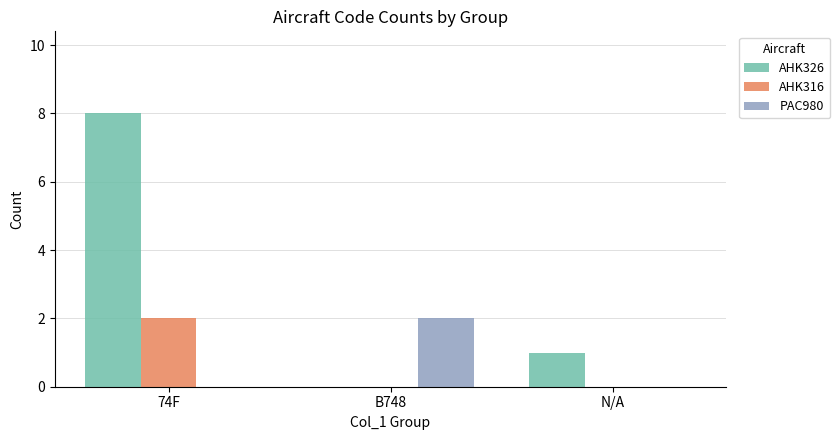

Between 74F and N/A, which series saw the biggest shift?

AHK326